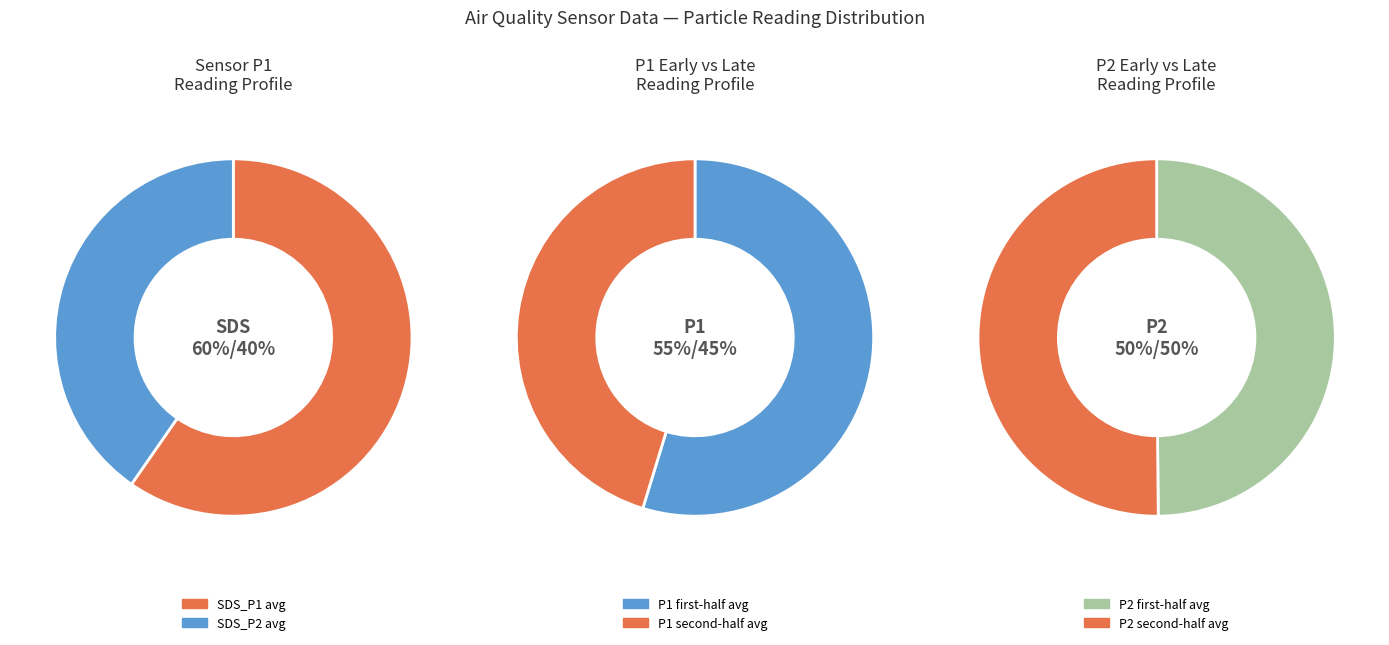

Which series has the largest range (max minus min)?

SDS_P1